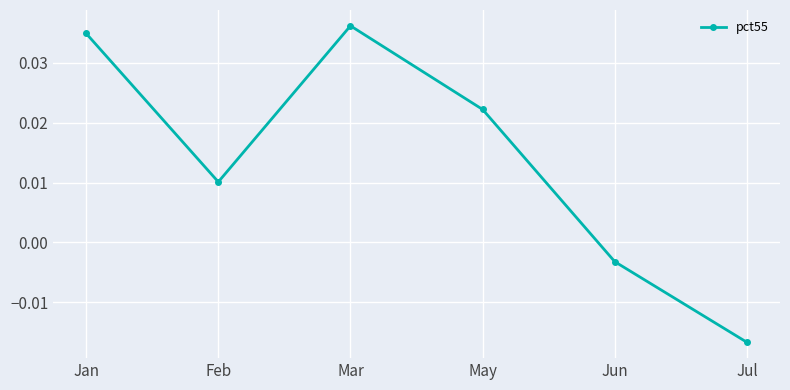

Count the number of data series in this chart.

1